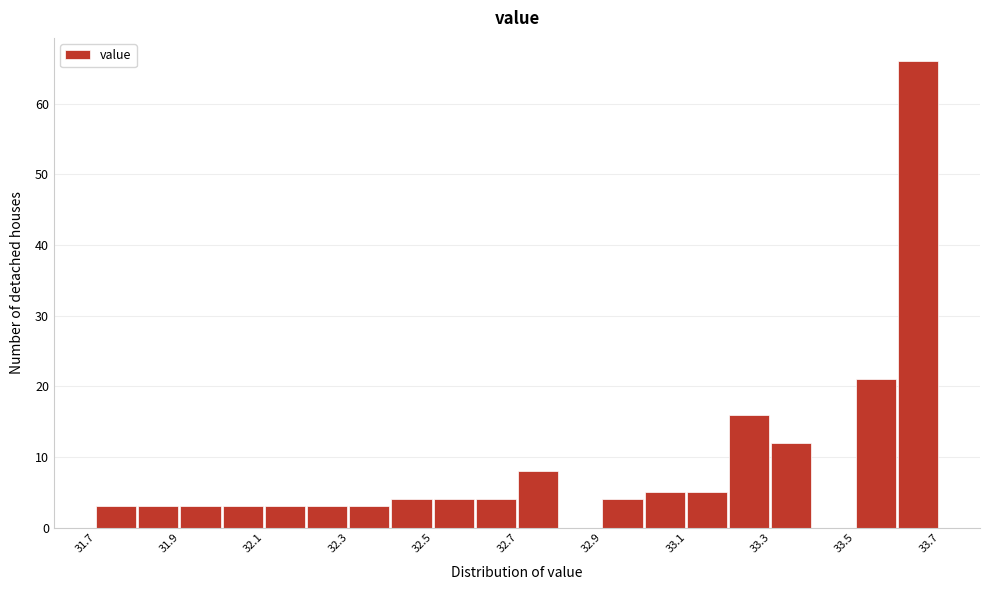

Reading left to right, list every bar in this chart as the range it spans on the x-axis followed by its height. The values are not printed on the chart, so give them approximately, as read against the axis.

31.7 to 31.8: 3
31.8 to 31.9: 3
31.9 to 32.0: 3
32.0 to 32.1: 3
32.1 to 32.2: 3
32.2 to 32.3: 3
32.3 to 32.4: 3
32.4 to 32.5: 4
32.5 to 32.6: 4
32.6 to 32.7: 4
32.7 to 32.8: 8
32.8 to 32.9: 0
32.9 to 33.0: 4
33.0 to 33.1: 5
33.1 to 33.2: 5
33.2 to 33.3: 16
33.3 to 33.4: 12
33.4 to 33.5: 0
33.5 to 33.6: 21
33.6 to 33.7: 66